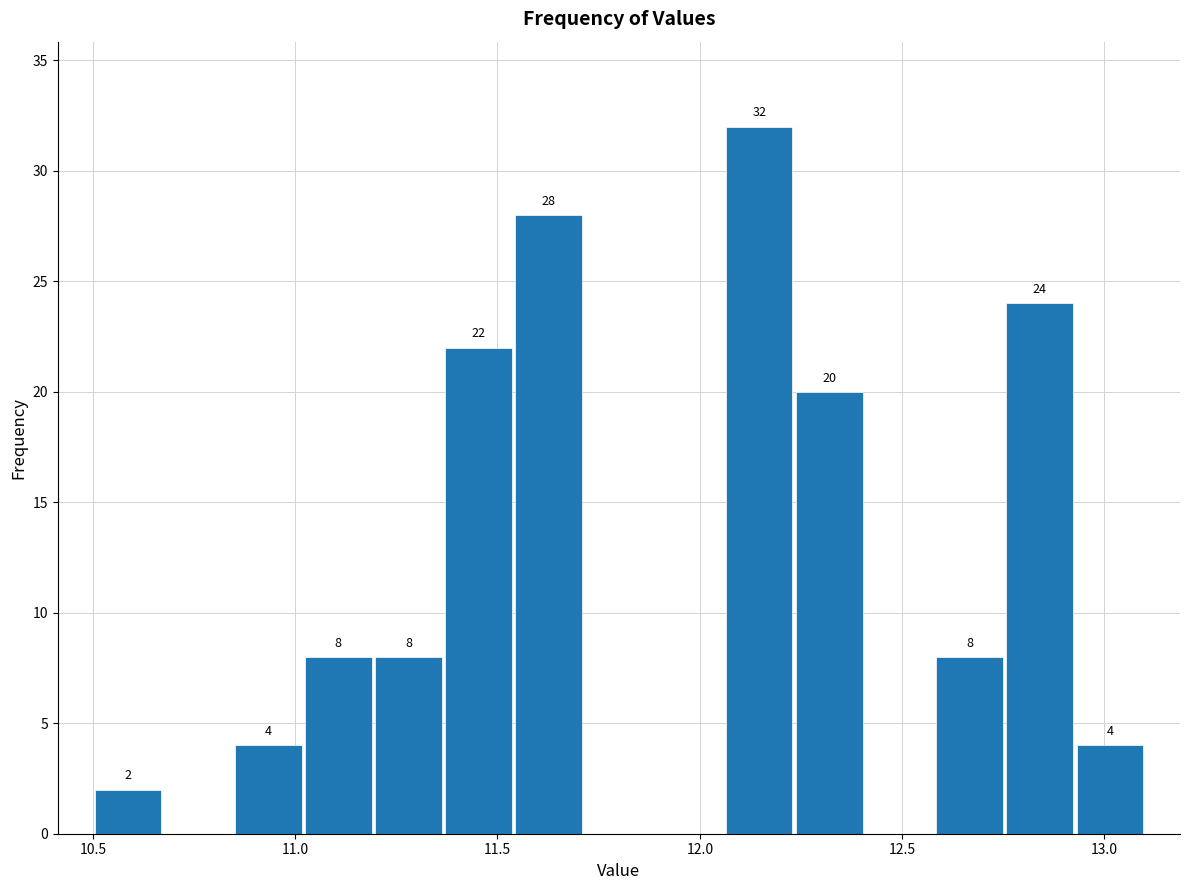

Read against the x-axis, roughly where is the centre of the tallest bar?

12.15